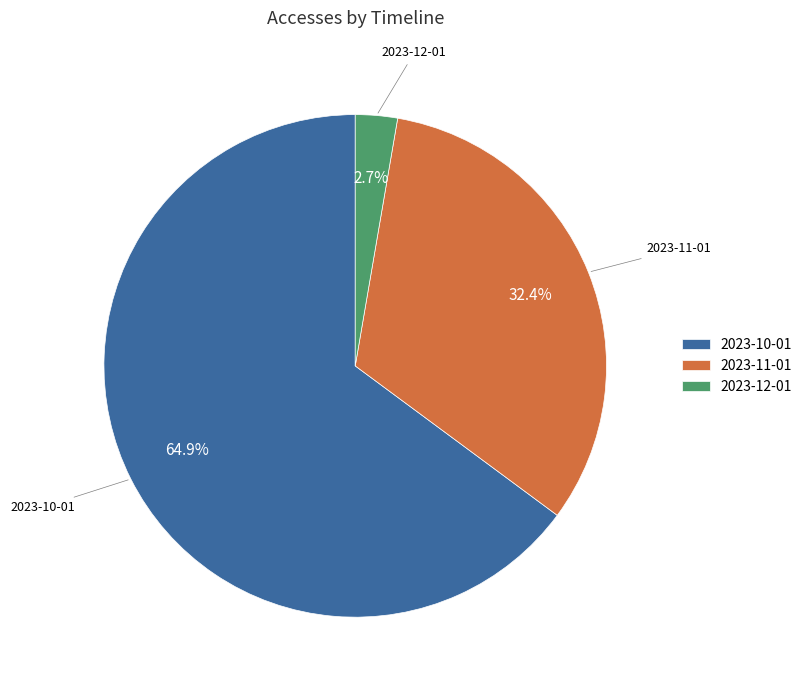

To the nearest percent, what portion does 2023-10-01 represent?

65%